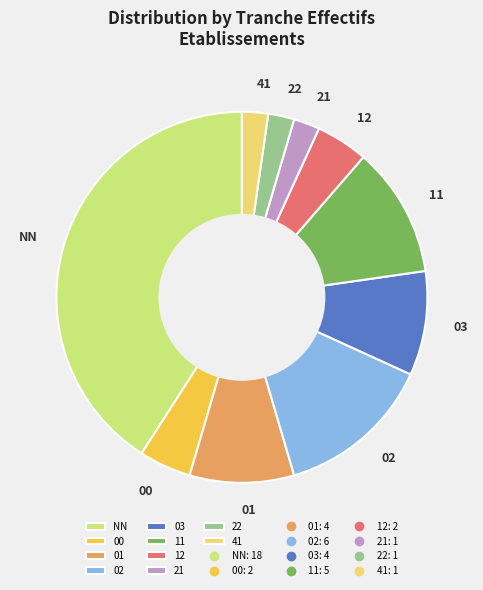

True or false: 11 accounts for 11% of the total.

True